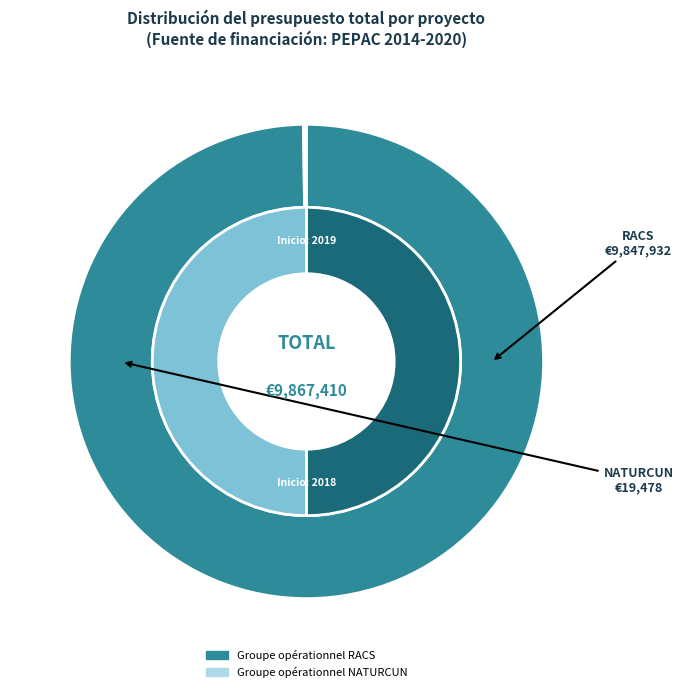

Do Groupe opérationnel RACS and Groupe opérationnel NATURCUN together represent more than half of the pie?

Yes